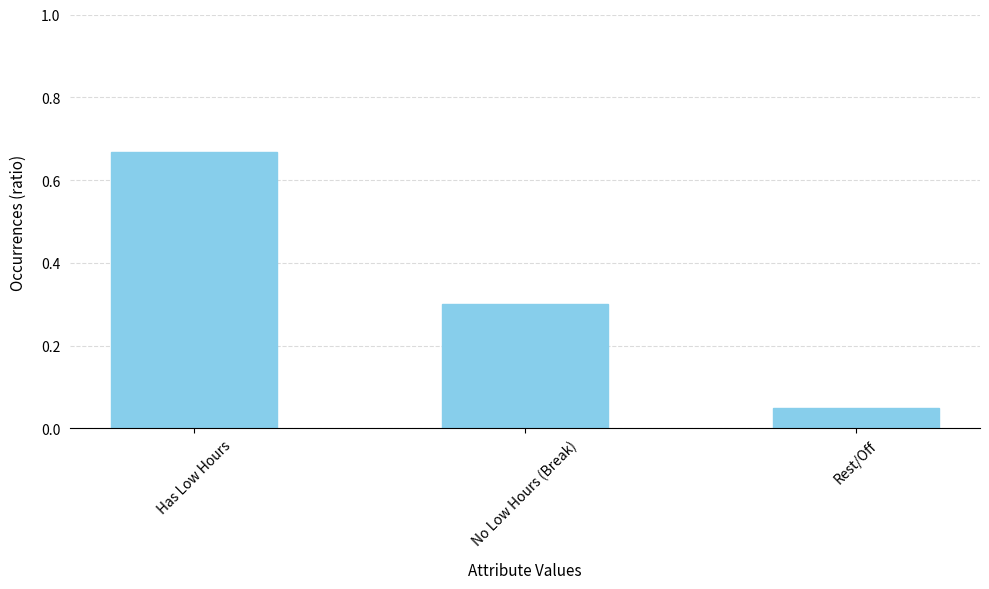

Is it true that the value at No Low Hours (Break) is 0.1?

False